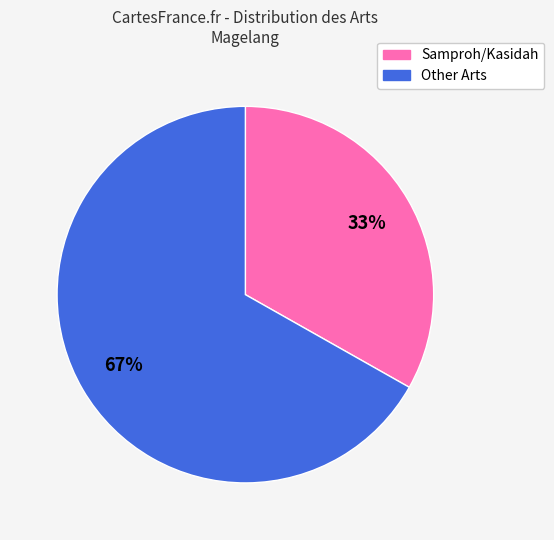

To the nearest percent, what is the average slice percentage?

50%